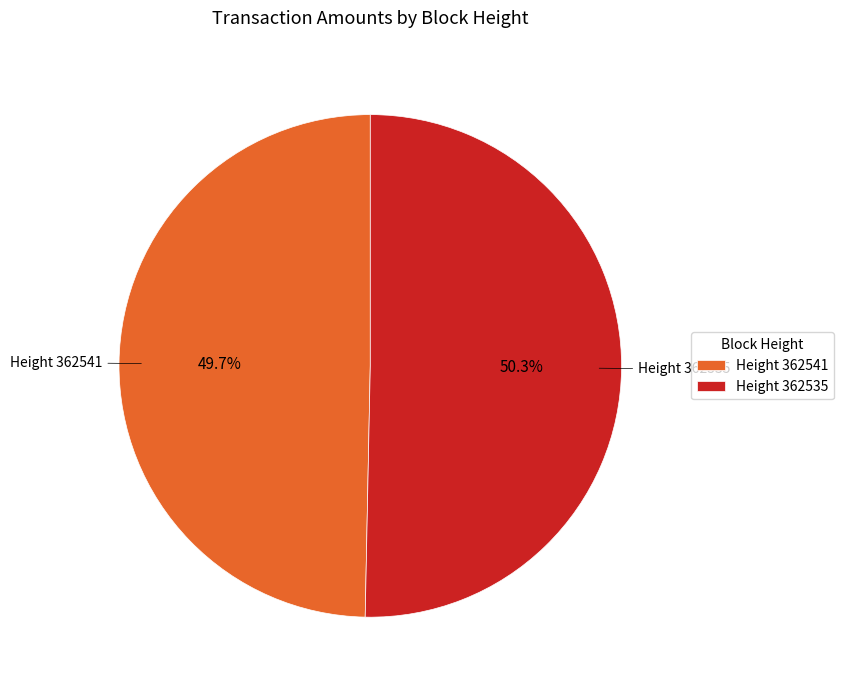

Is there a majority slice in this chart?

Yes